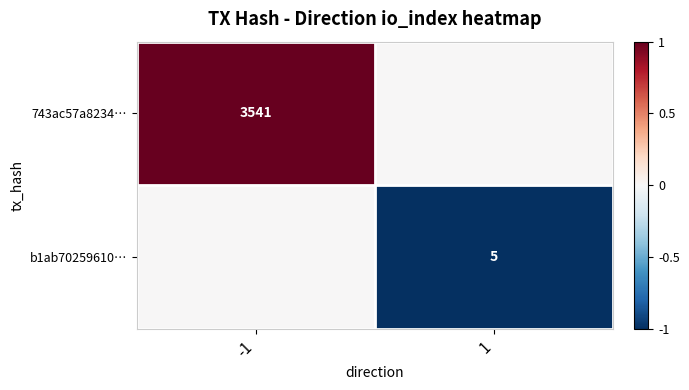

How many series are shown in this chart?

2